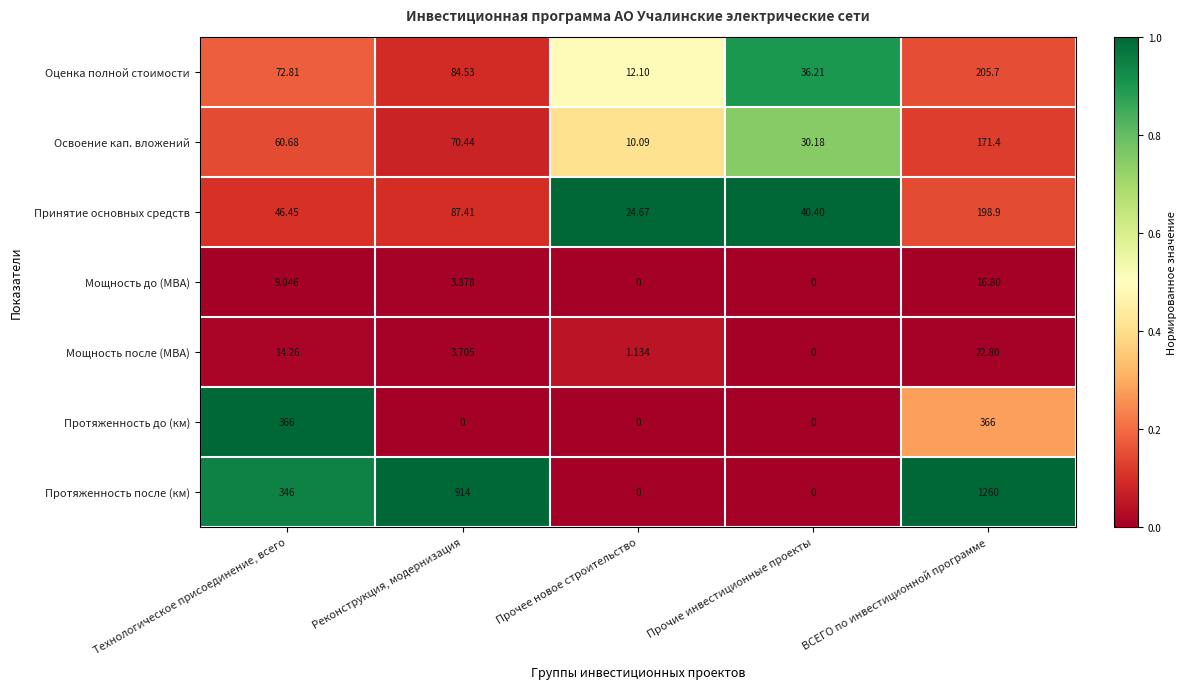

At which label does Мощность после (МВА) first exceed 3?

Технологическое присоединение, всего